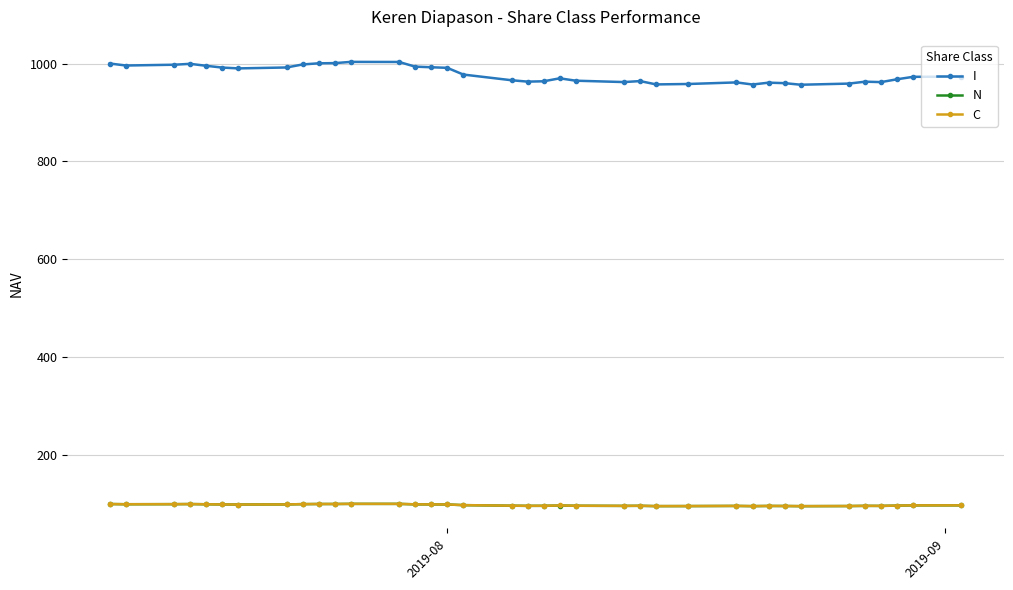

What is the difference between the maximum and minimum values in the I series?

46.7